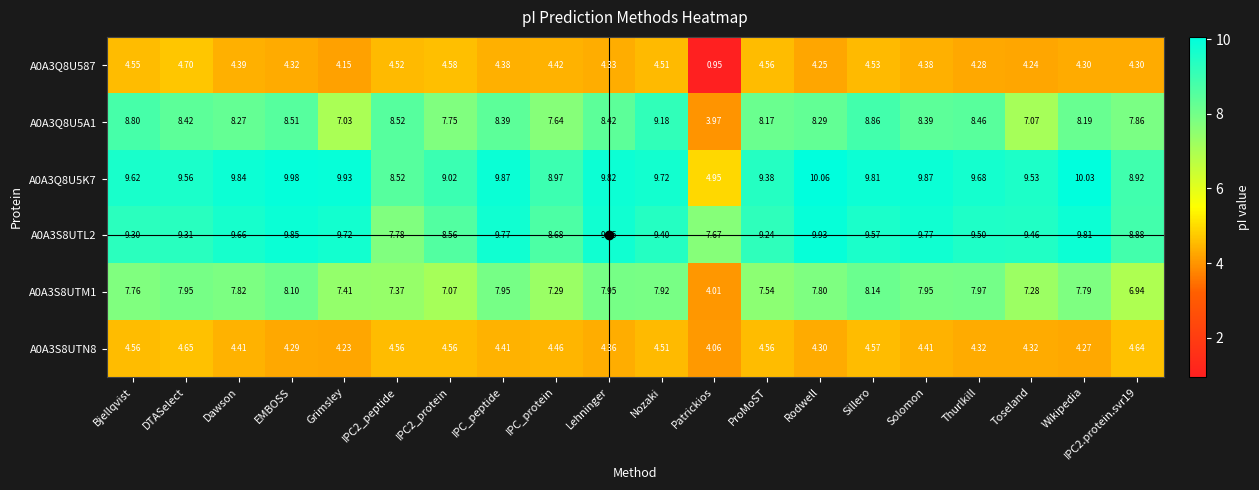

Which series has the widest spread of values?

A0A3Q8U5A1